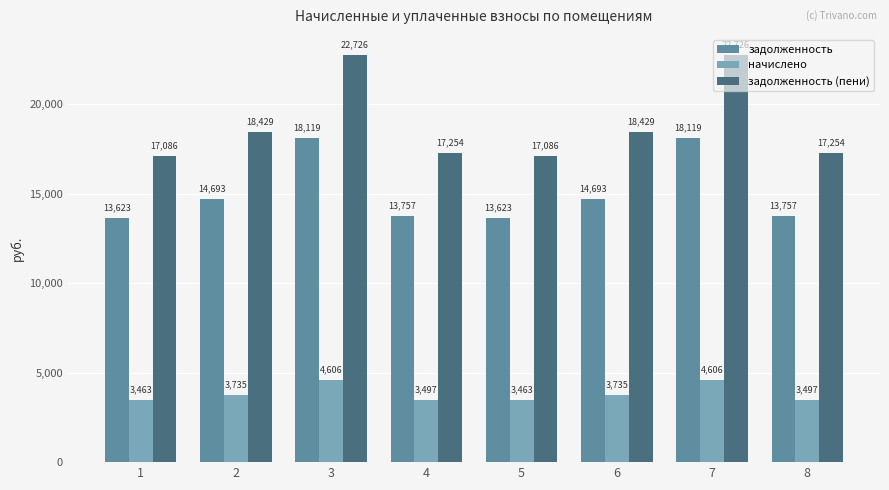

Which series has the largest total across all categories?

задолженность (пени)